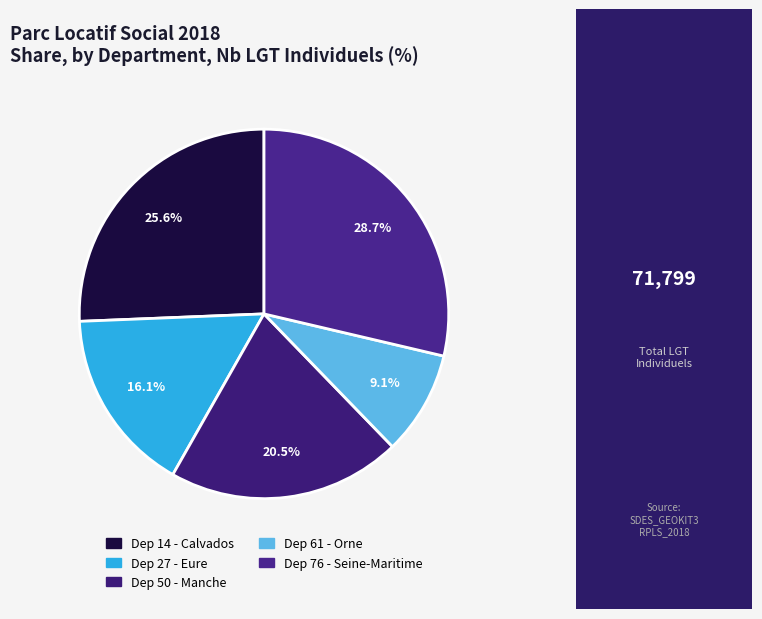

Count the number of slices in the pie.

5